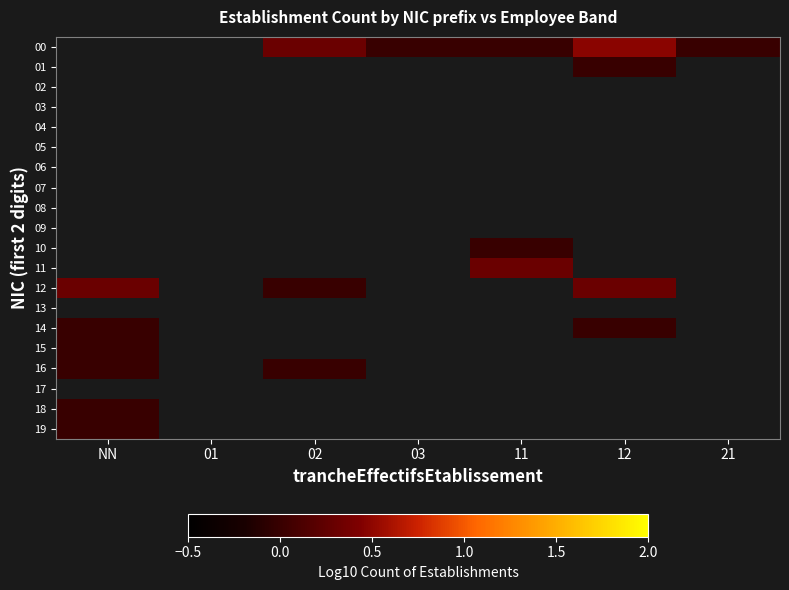

At which category does the chart reach its minimum across all series?

03